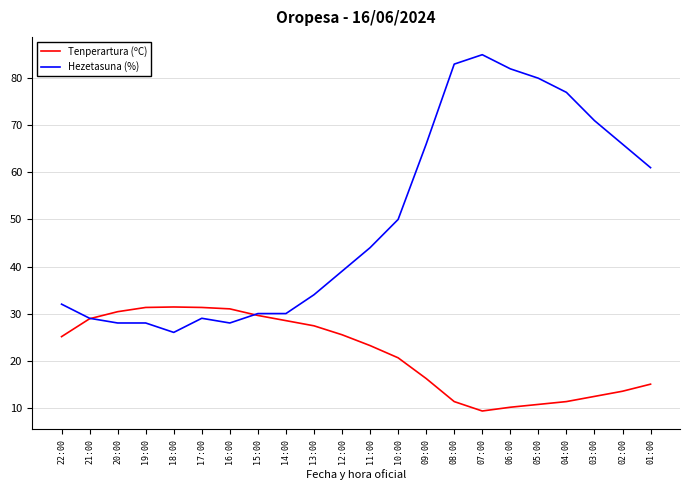

What is the total value across all series at 07:00?

94.3